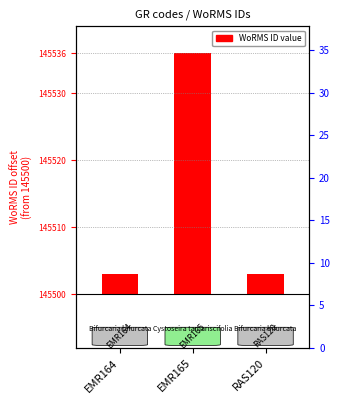

What is the ratio of the value at EMR165 to the value at RAS120?

12.0